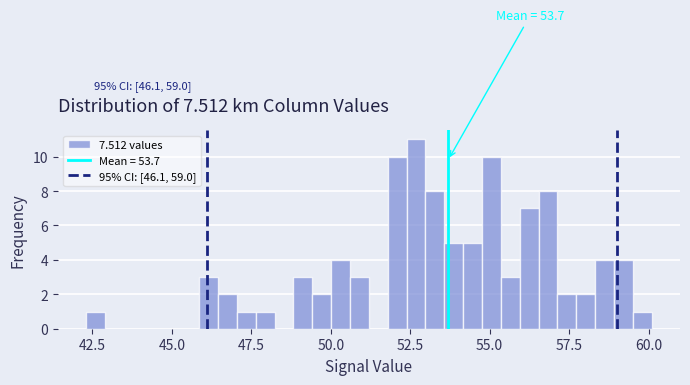

Around what value on the x-axis is the tallest bar? Give the approximate position of its centre, as read against the axis.

52.5